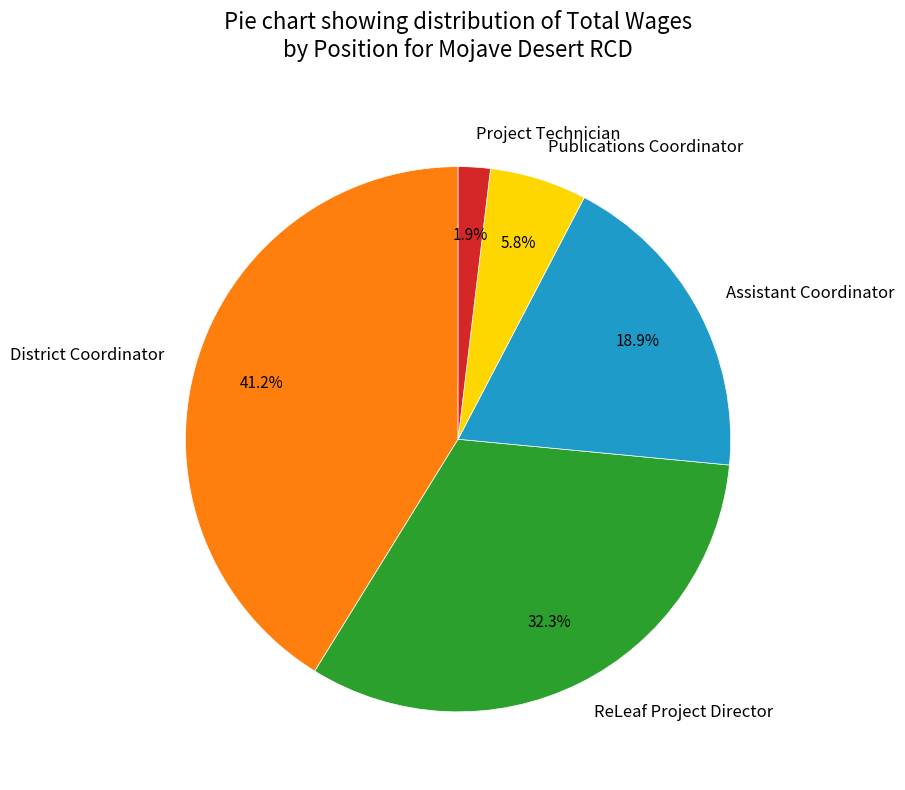

Which has a higher value, Assistant Coordinator or ReLeaf Project Director?

ReLeaf Project Director